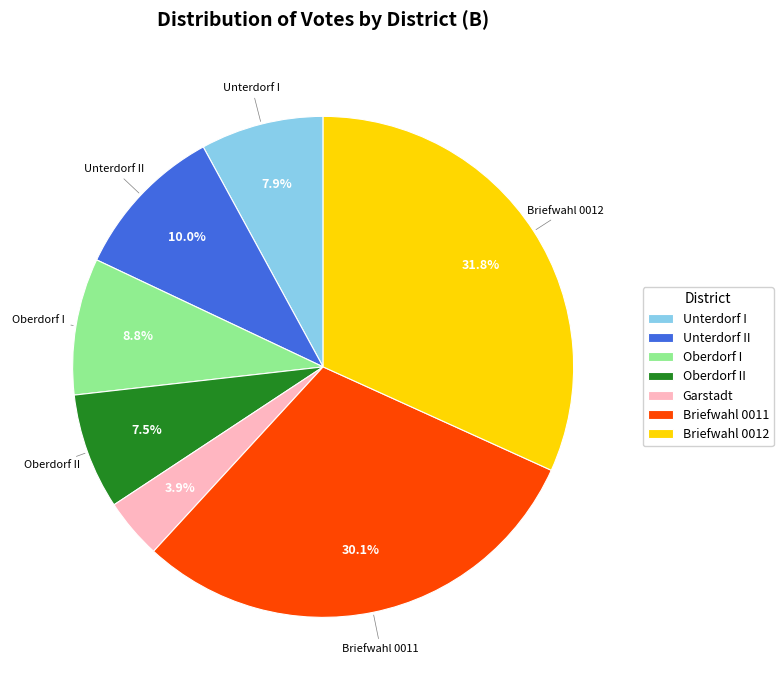

Does any single category account for the majority?

No